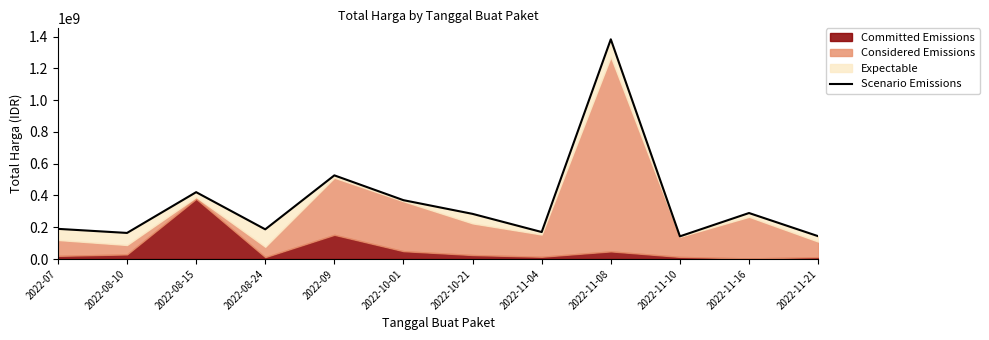

Between 2022-08-15 and 2022-09, which is larger?

2022-09